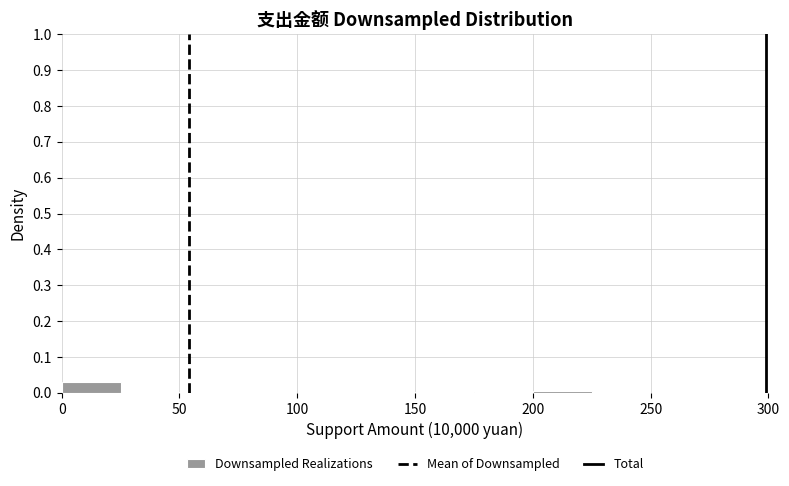

What is the height of the bar covering 0 to 25 on the x-axis? The values are not printed on the chart, so give them approximately, as read against the axis.

0.03